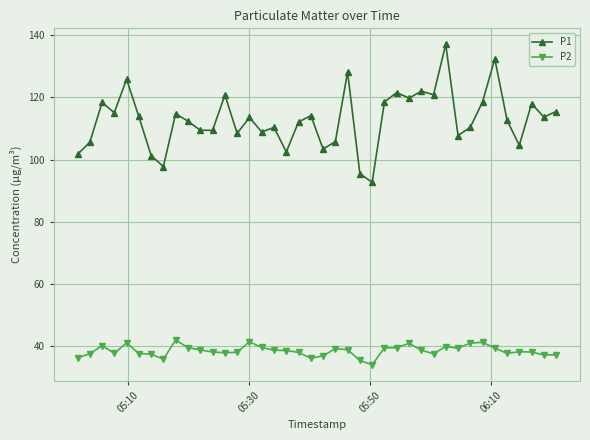

Which series has the largest range (max minus min)?

P1